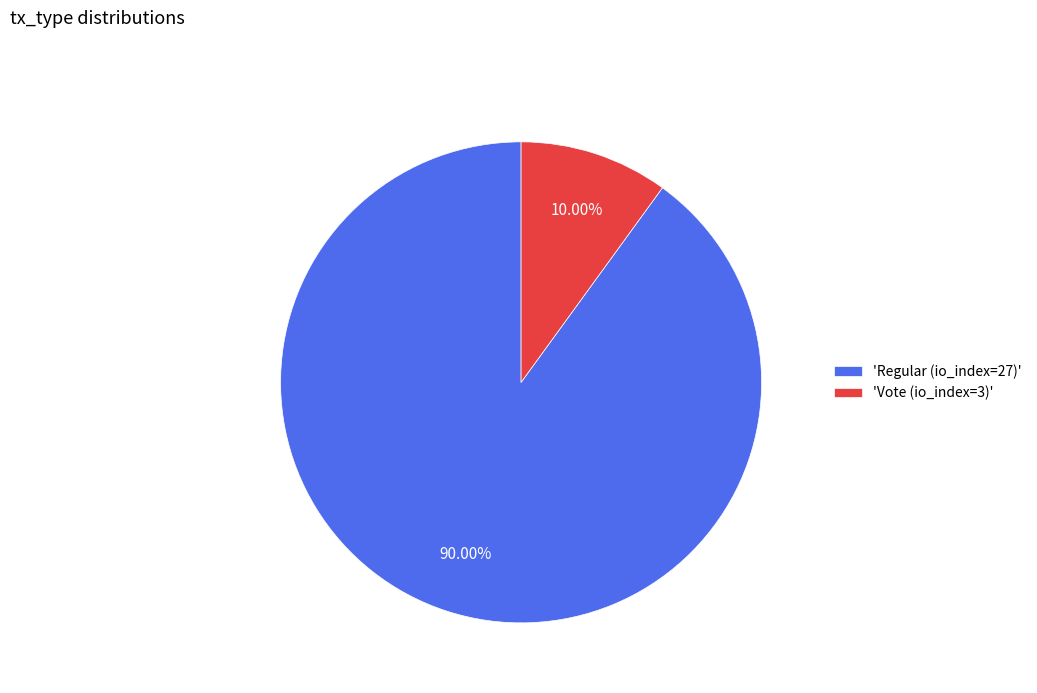

Do 'Vote (io_index=3)' and 'Regular (io_index=27)' together represent more than half of the pie?

Yes